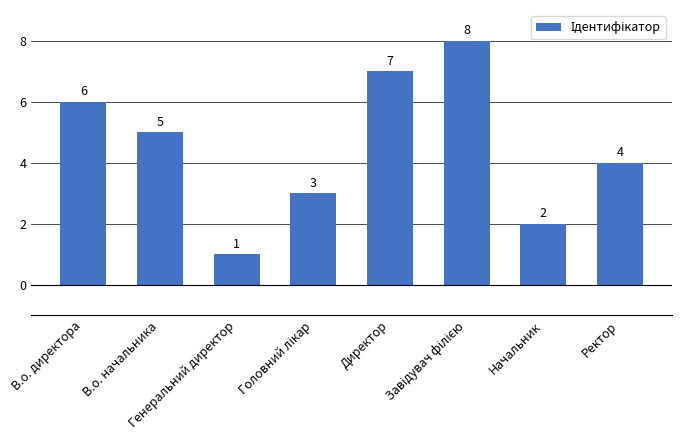

What value does the data have at Генеральний директор?

1